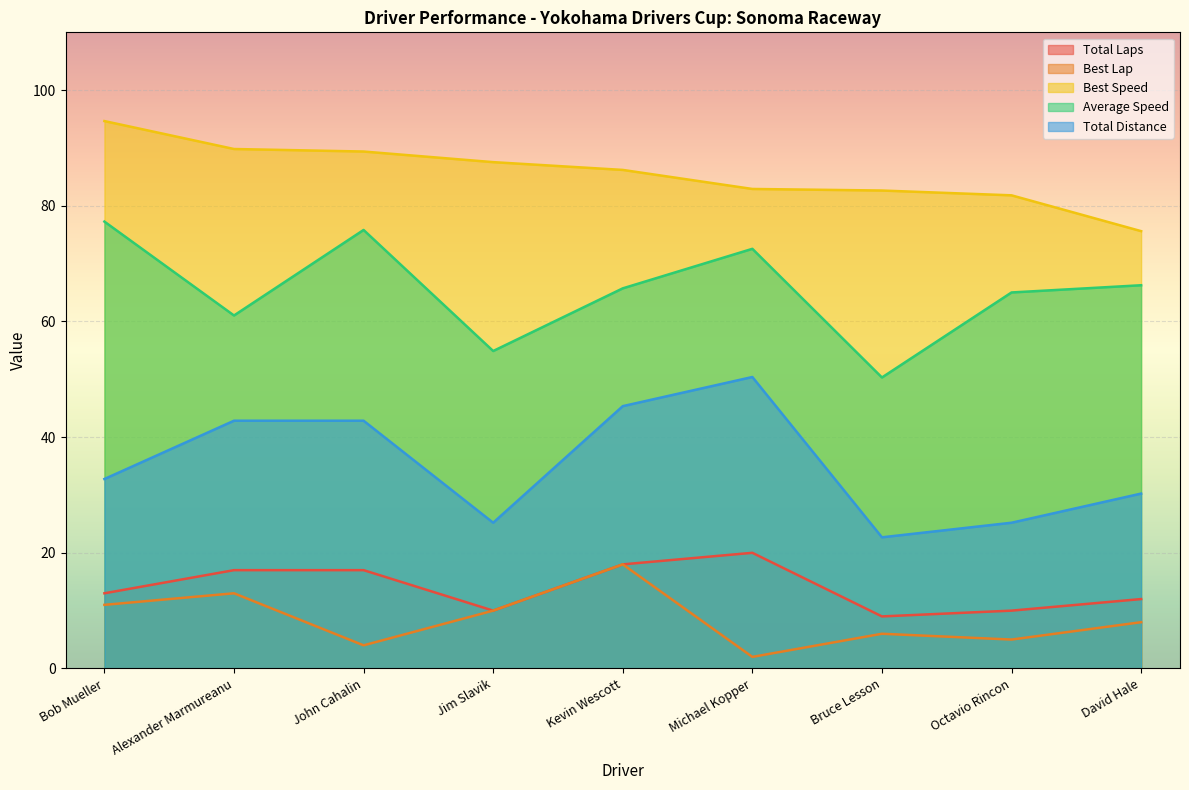

At which label does Total Distance first exceed 13?

Alexander Marmureanu